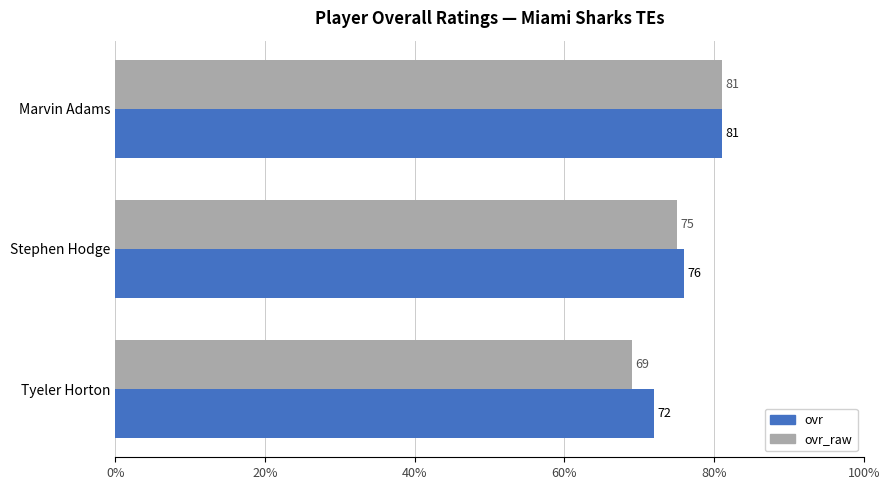

What is the difference between the ovr values at Marvin Adams and Stephen Hodge?

5